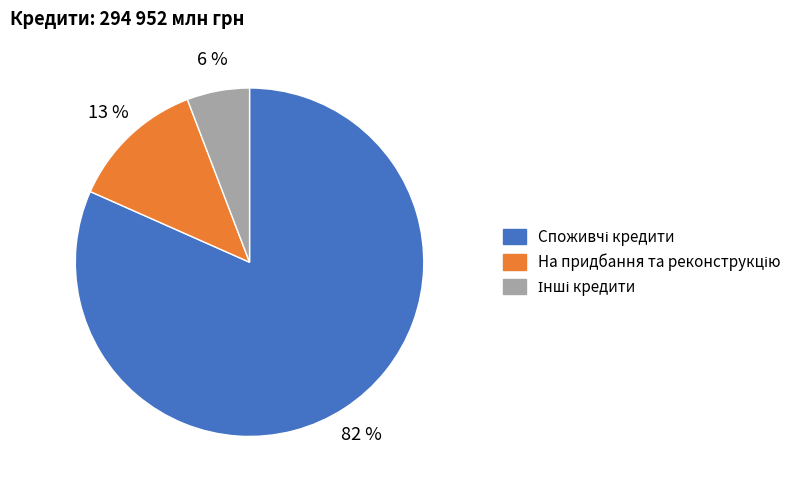

Does any single category account for the majority?

Yes